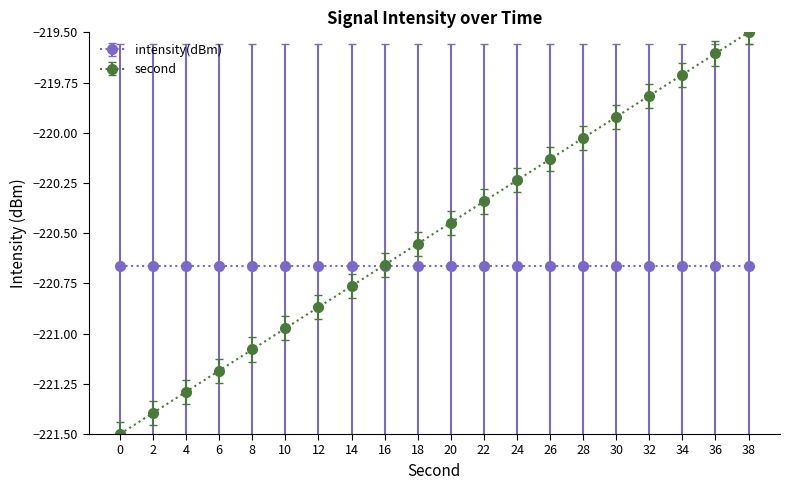

What is the maximum value shown in the chart?

-219.5